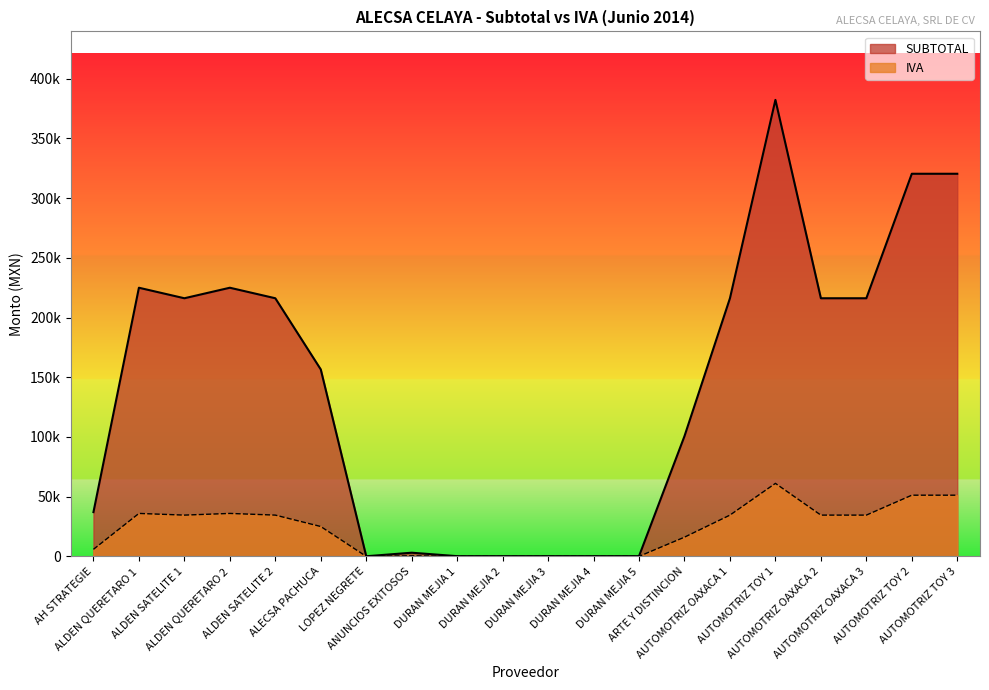

What are all the series names shown in the legend?

SUBTOTAL, IVA